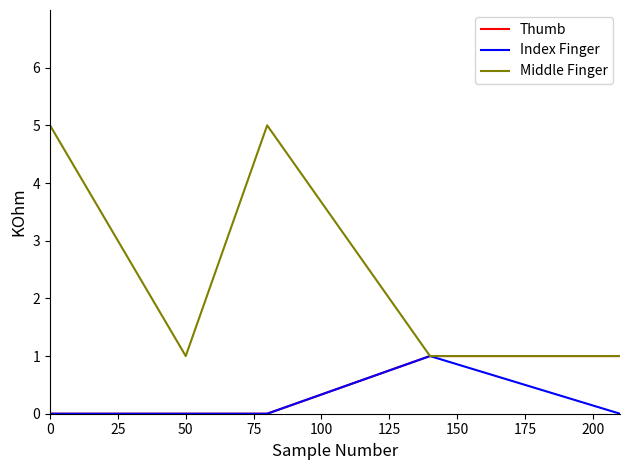

In Middle Finger, how many points are higher than both neighbors (excluding endpoints)?

1